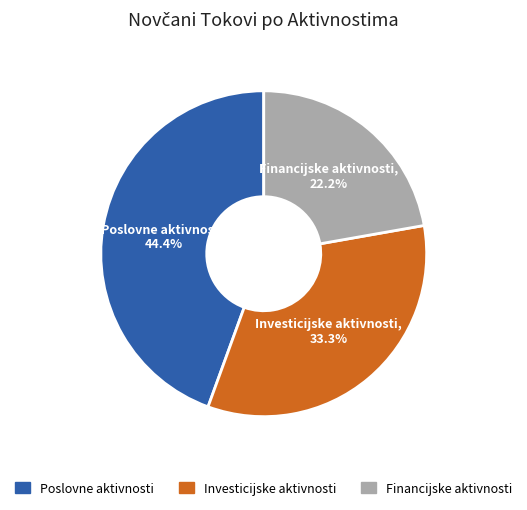

Is there a majority slice in this chart?

No